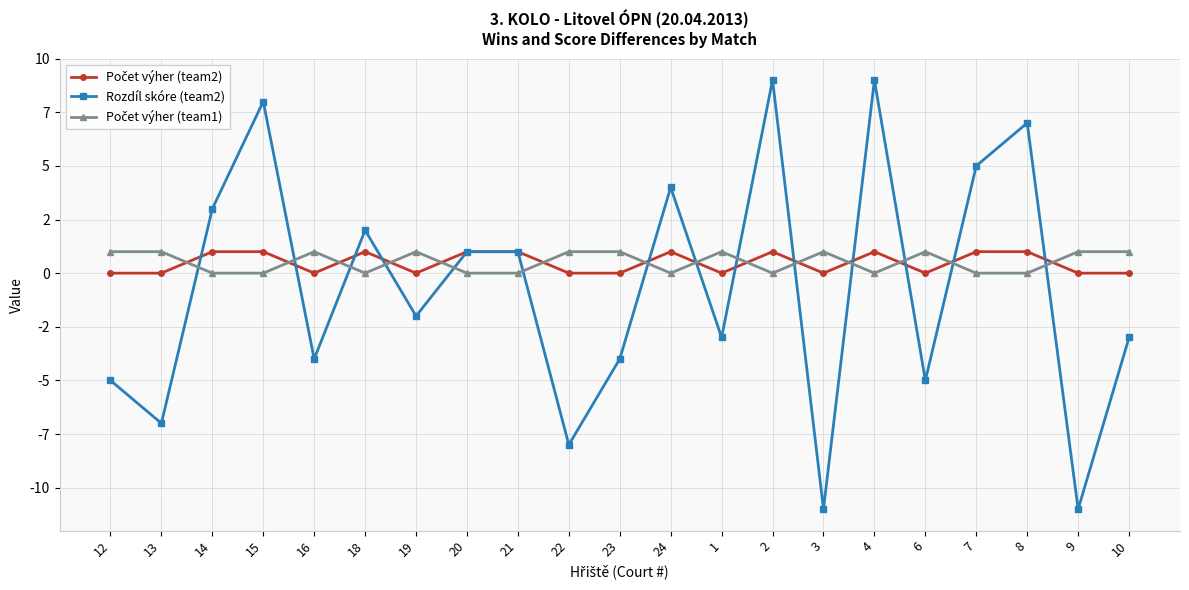

What is the maximum value for Rozdíl skóre (team2)?

9